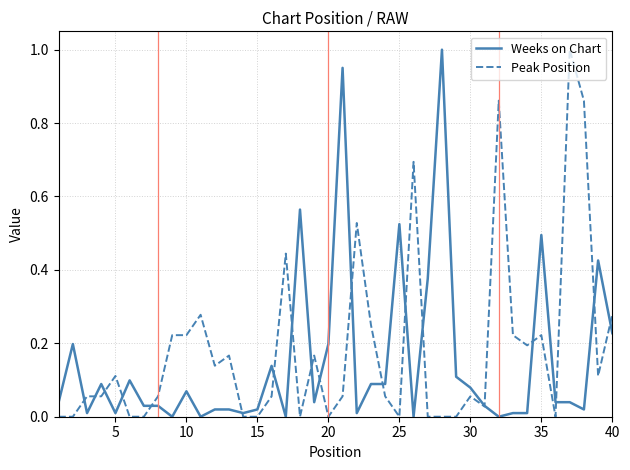

How many lines are shown in the chart?

2